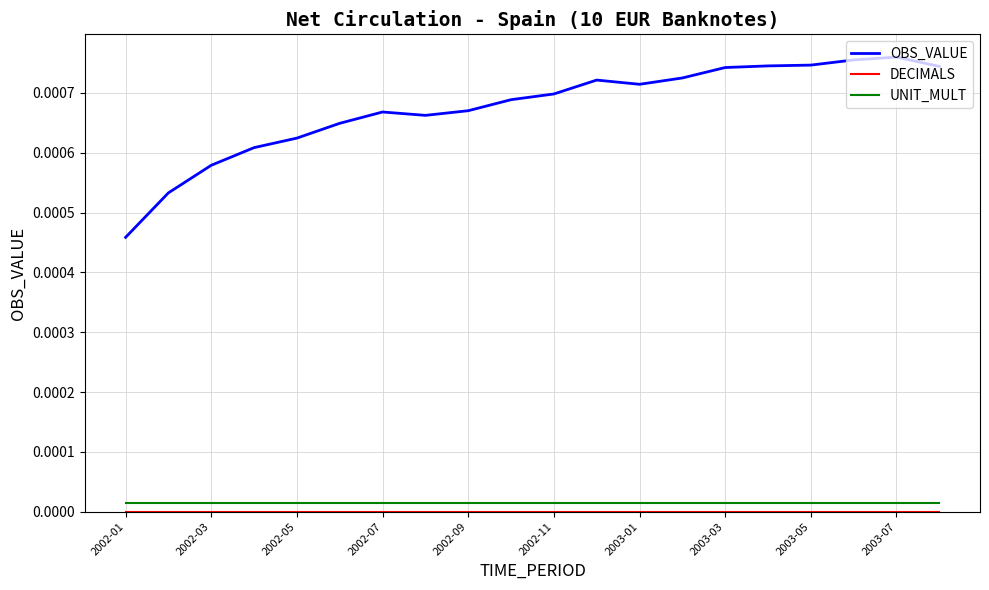

True or false: UNIT_MULT and OBS_VALUE intersect in this chart.

False